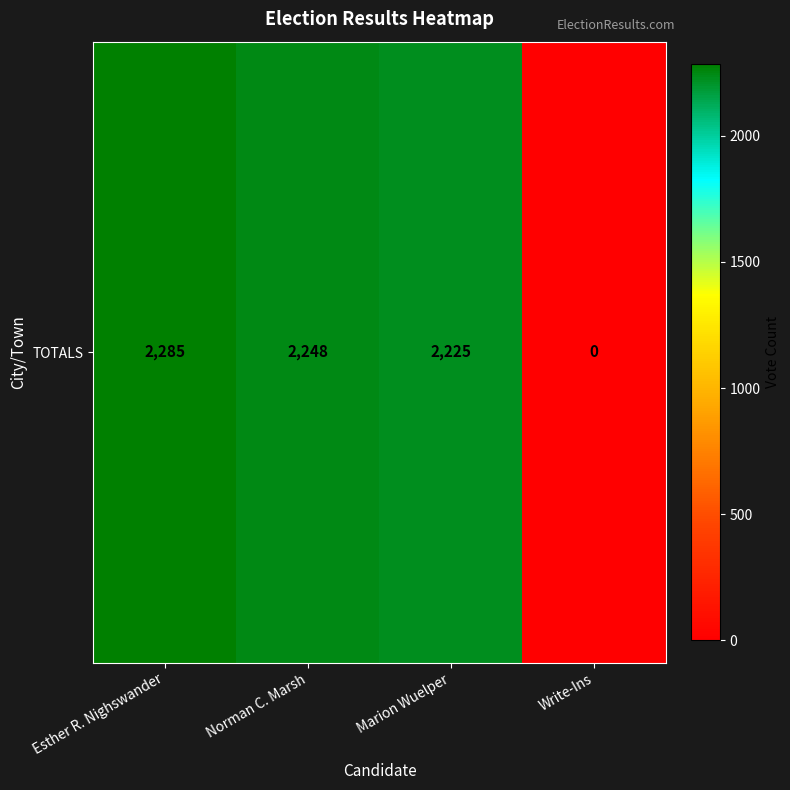

What is the sum of the values at Marion Wuelper and Esther R. Nighswander?

4510